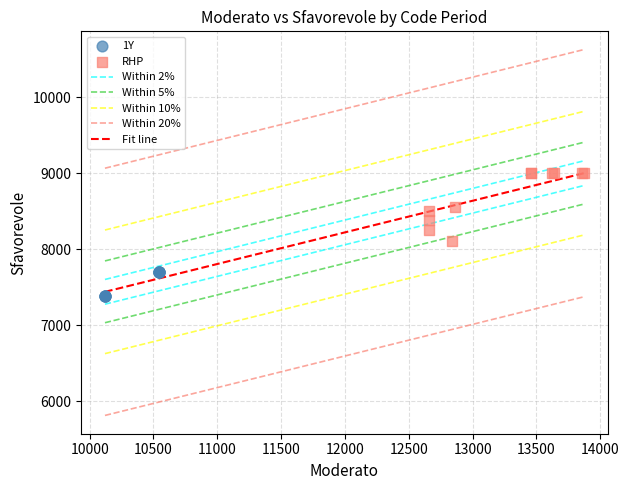

Which series reaches the minimum Y coordinate?

1Y